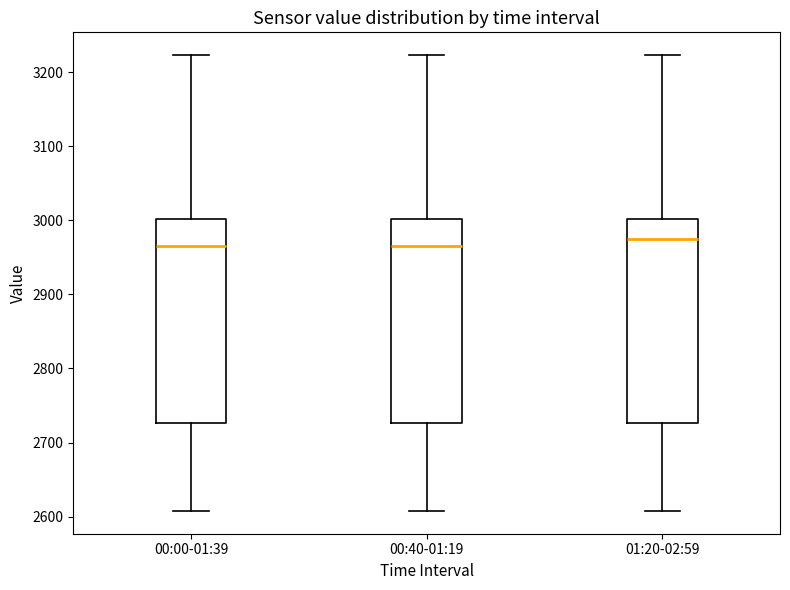

Reading left to right, read every box against the y-axis: the position of its median line, the range the box covers, and the ends of its whiskers. The values are not printed on the chart, so give them approximately, as read against the axis.

00:00-01:39: median 2970, box 2730 to 3000, whiskers 2610 to 3220
00:40-01:19: median 2970, box 2730 to 3000, whiskers 2610 to 3220
01:20-02:59: median 2970, box 2730 to 3000, whiskers 2610 to 3220